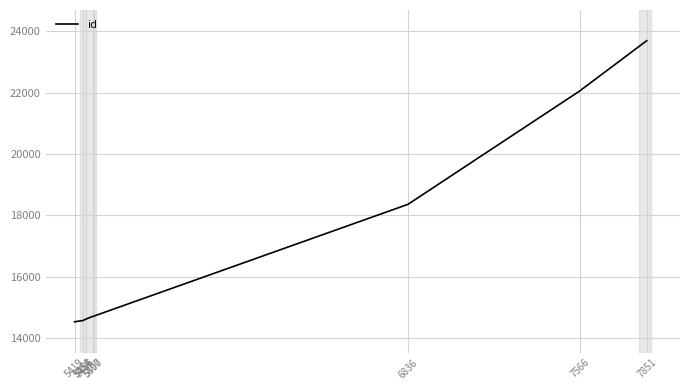

What is the value of the 1st point from the left?

14535